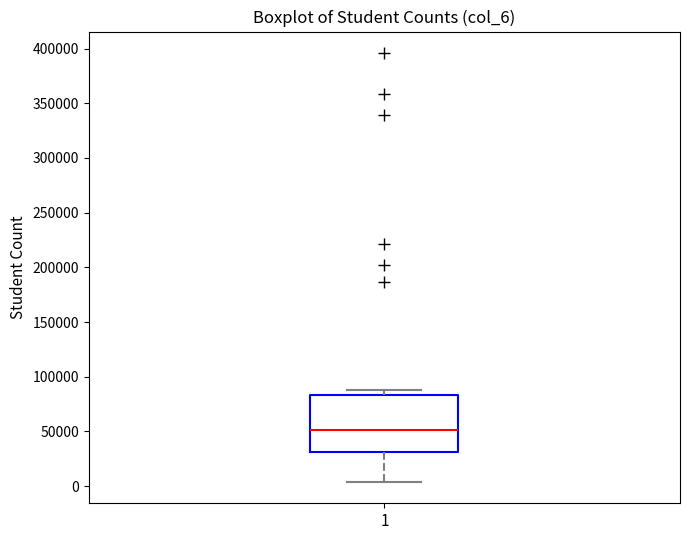

Read this box plot against the y-axis: the position of the median line, the range covered by the box, and the ends of both whiskers. The values are not printed on the chart, so give them approximately, as read against the axis.

median 50000, box 30000 to 85000, whiskers 5000 to 90000